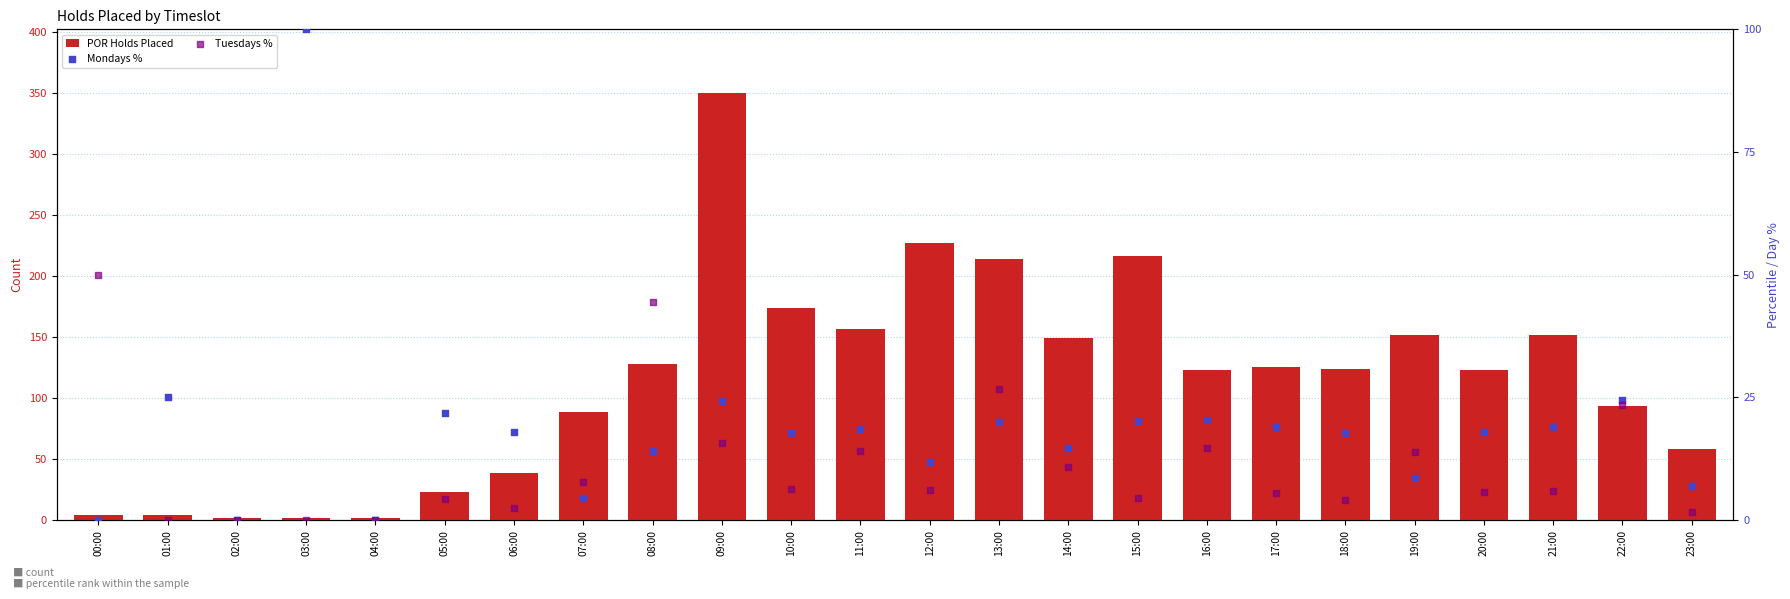

Which series has the largest Y range (max minus min)?

POR Holds Placed